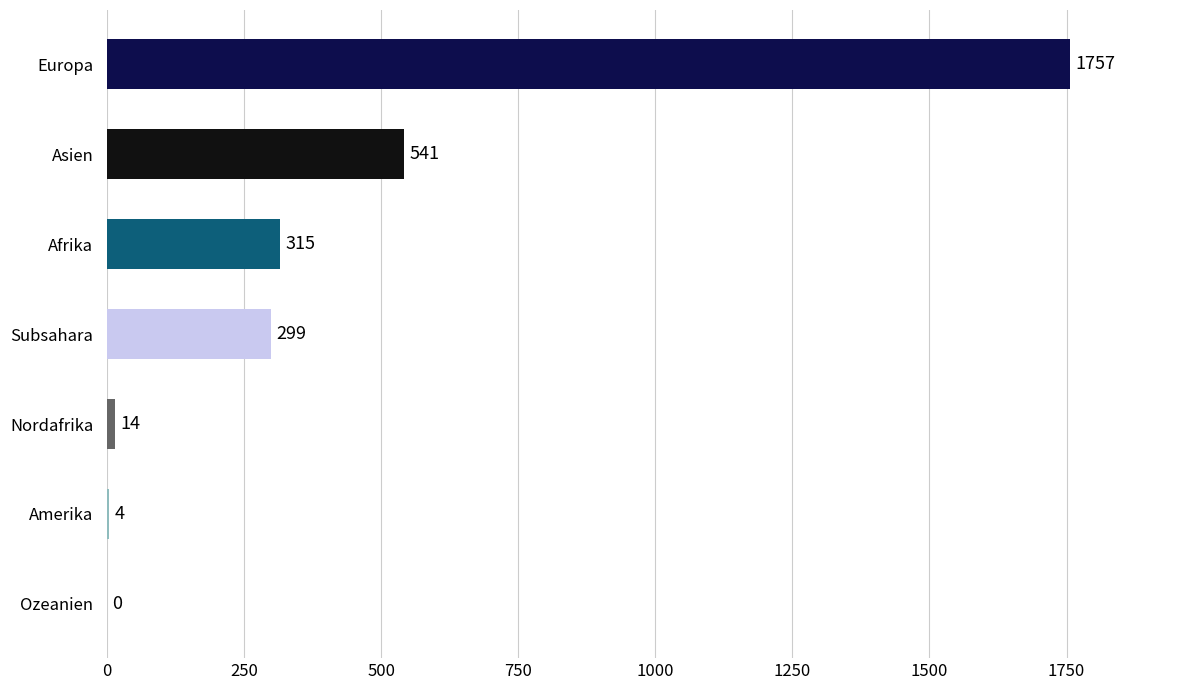

What is the greatest value displayed?

1757